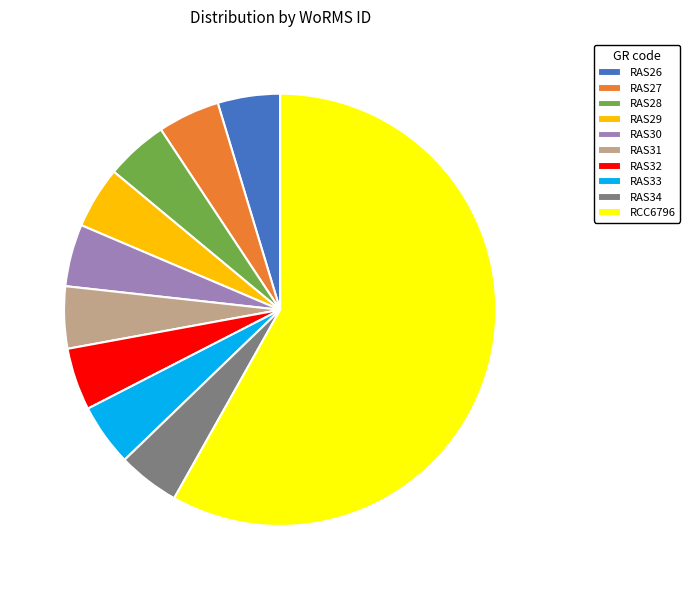

Which slice represents more than half of the pie?

RCC6796